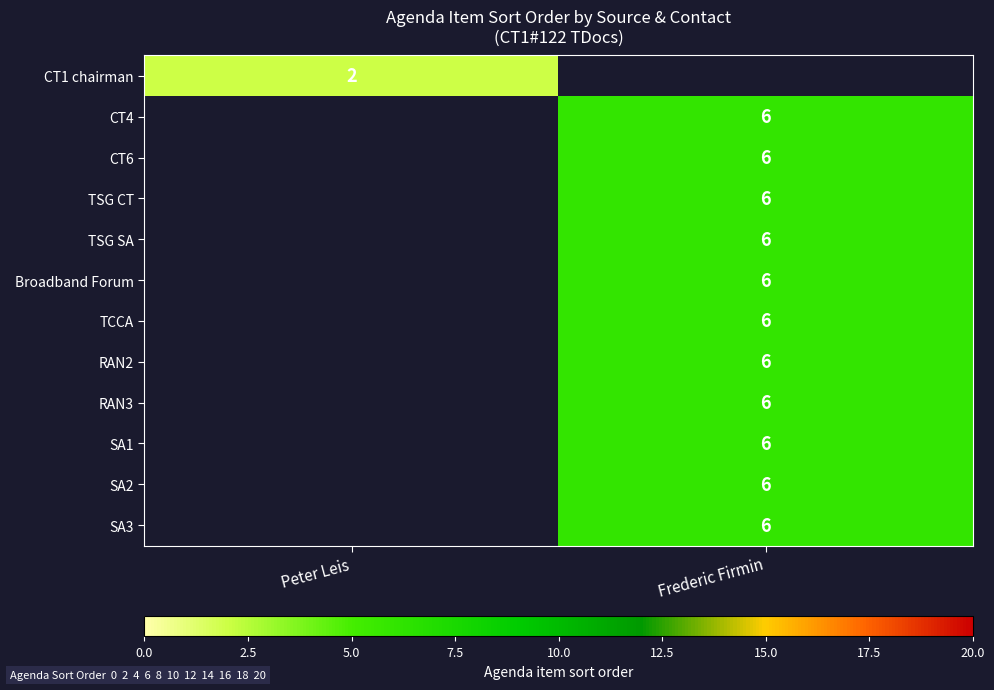

Is it true that TSG SA equals 6 at Frederic Firmin?

True